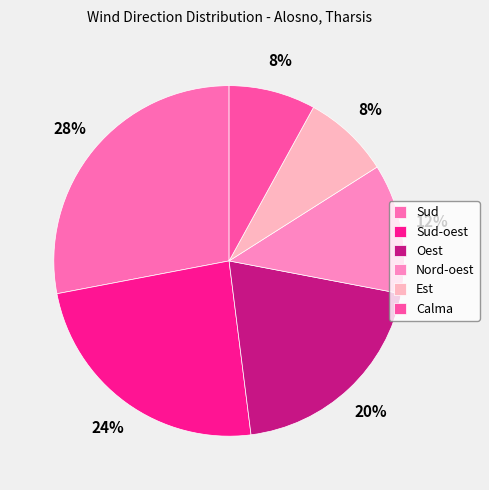

To the nearest percent, what is the difference between the largest and smallest slice percentages?

20%